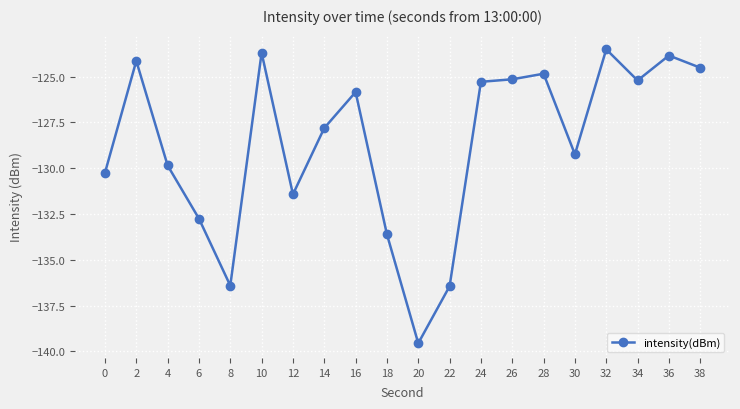

Reading right to left, extract all data points from this chart.

-124.5	-123.9	-125.2	-123.5	-129.2	-124.8	-125.2	-125.3	-136.4	-139.6	-133.6	-125.8	-127.8	-131.4	-123.7	-136.4	-132.8	-129.9	-124.1	-130.3